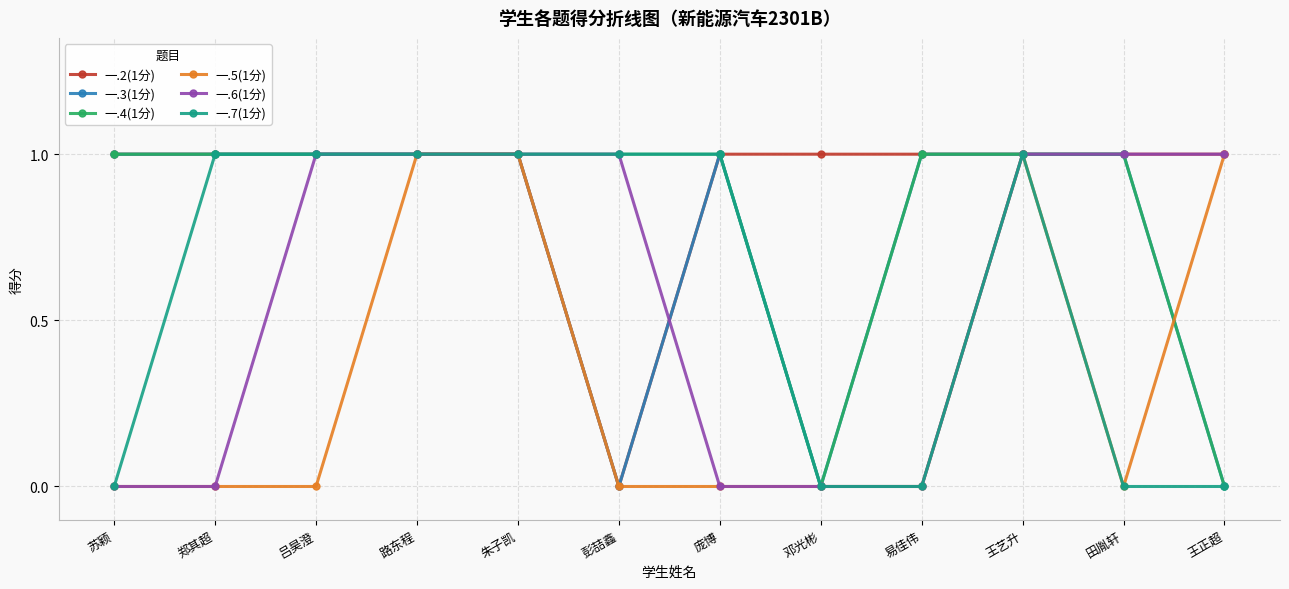

True or false: 一.4(1分) has a value of 0 at 吕昊澄.

False